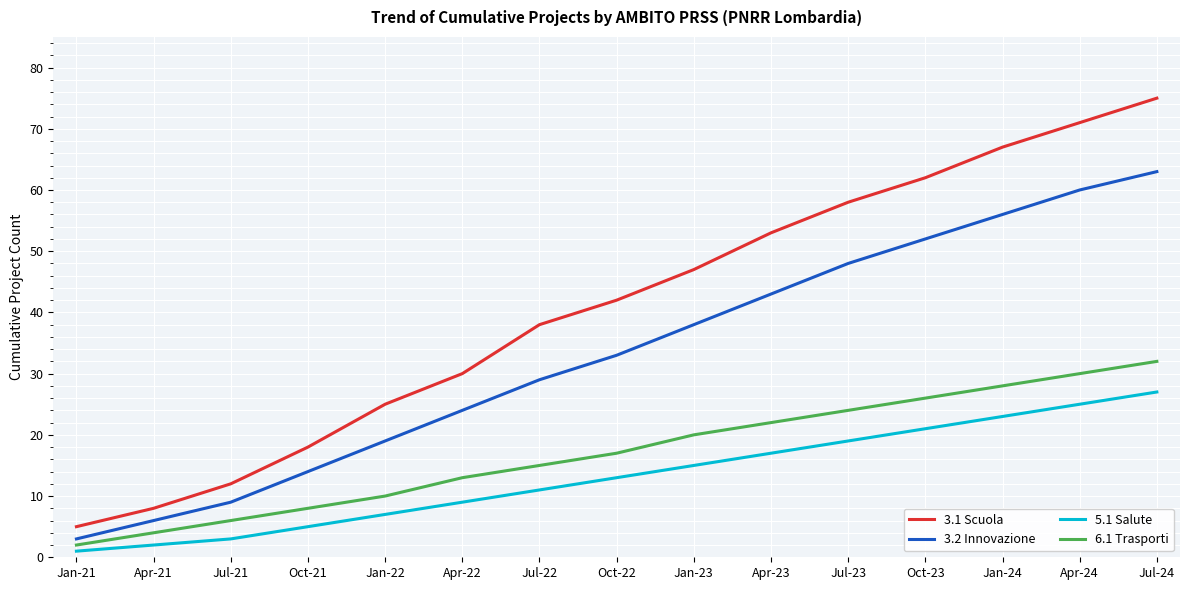

What is the average value of the 5.1 Salute series?

13